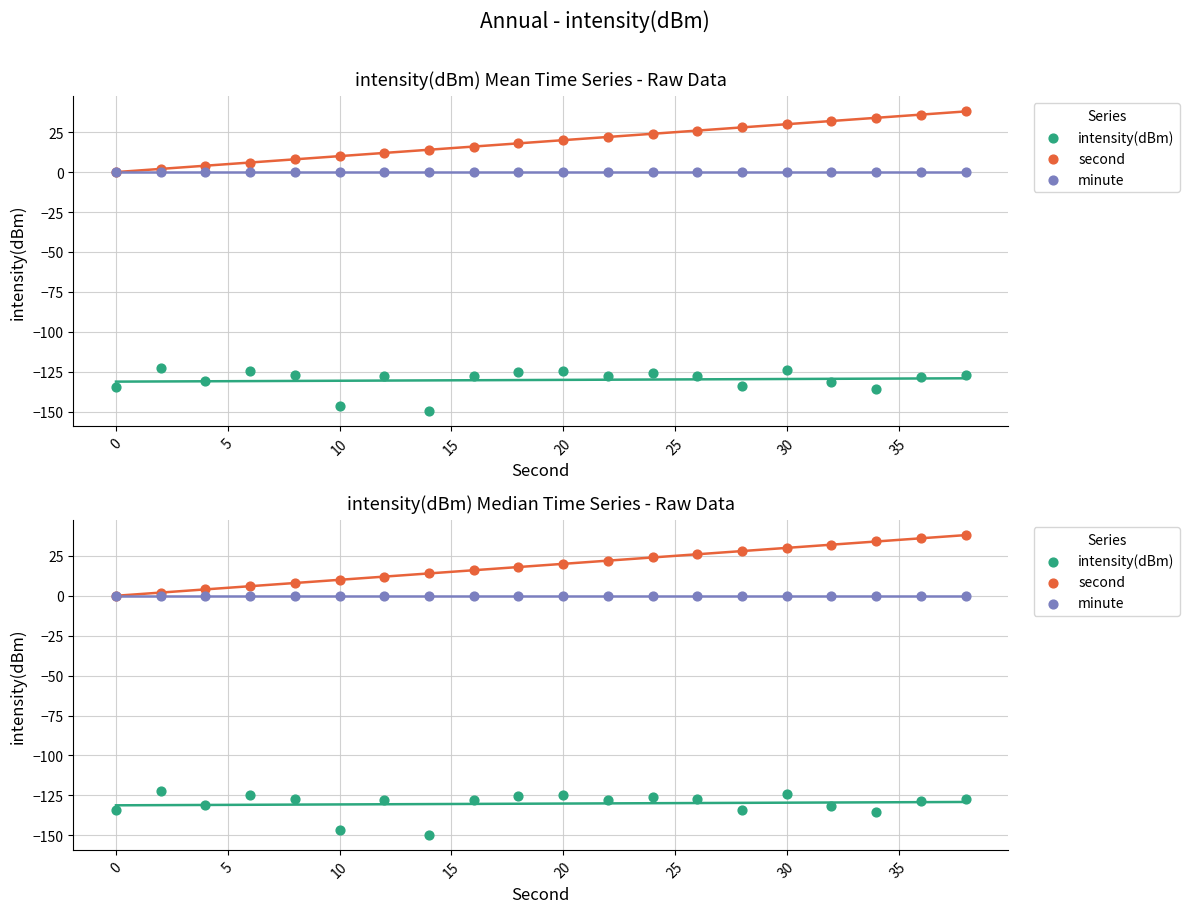

At how many categories does at least one series exceed -53?

20